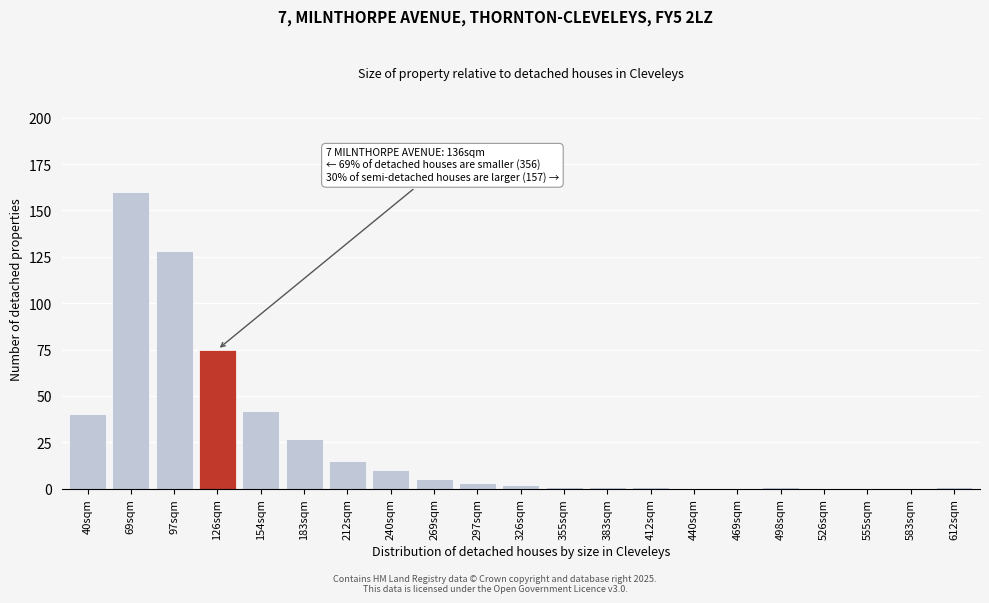

Reading right to left, extract all data points from this chart.

612sqm=1	583sqm=0	555sqm=0	526sqm=0	498sqm=1	469sqm=0	440sqm=0	412sqm=1	383sqm=1	355sqm=1	326sqm=2	297sqm=3	269sqm=5	240sqm=10	212sqm=15	183sqm=27	154sqm=42	126sqm=75	97sqm=128	69sqm=160	40sqm=40